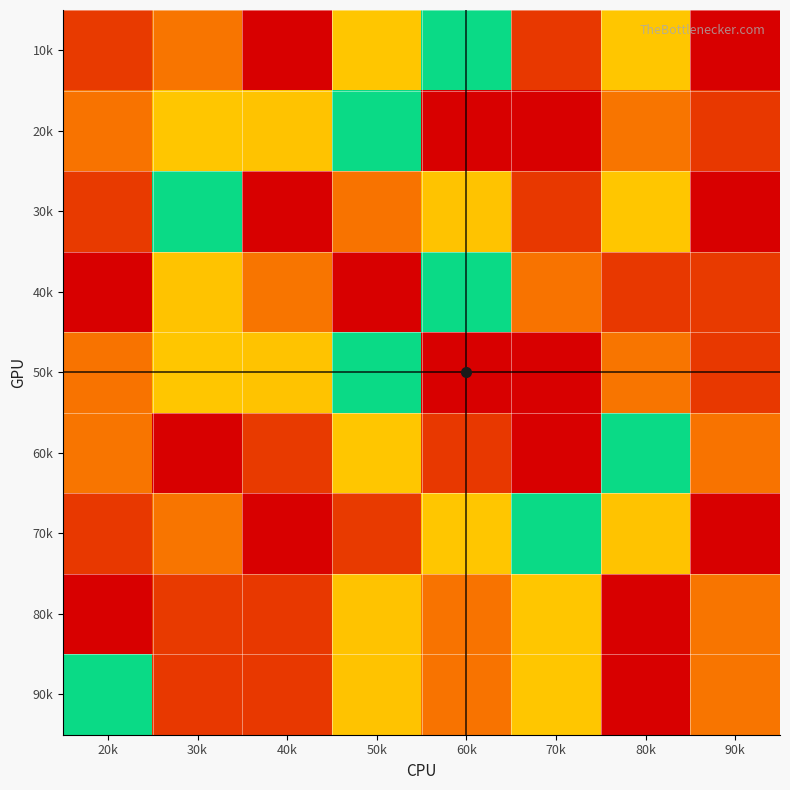

What is the minimum value shown in the chart?

1